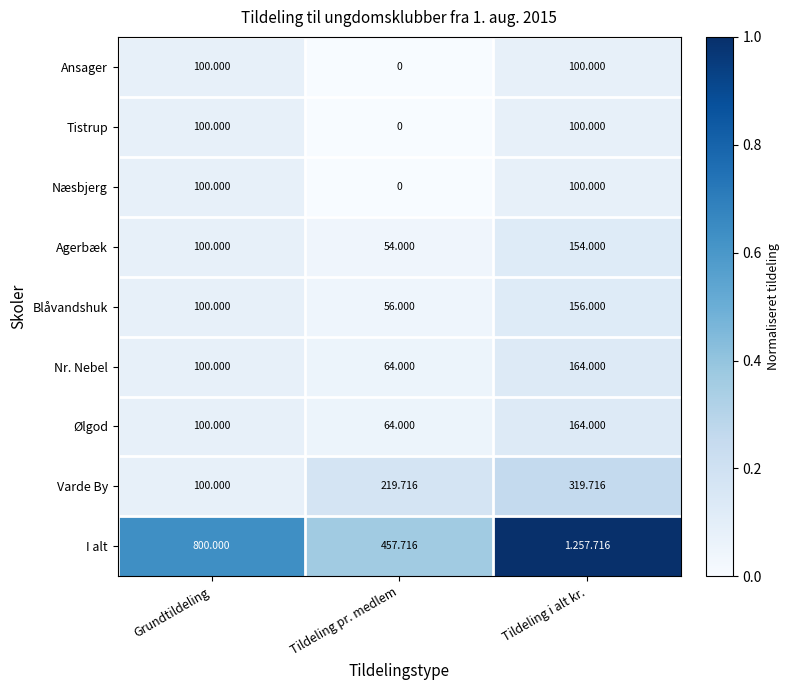

Is the value of Blåvandshuk at Tildeling pr. medlem greater than the value of Varde By at Tildeling pr. medlem?

No